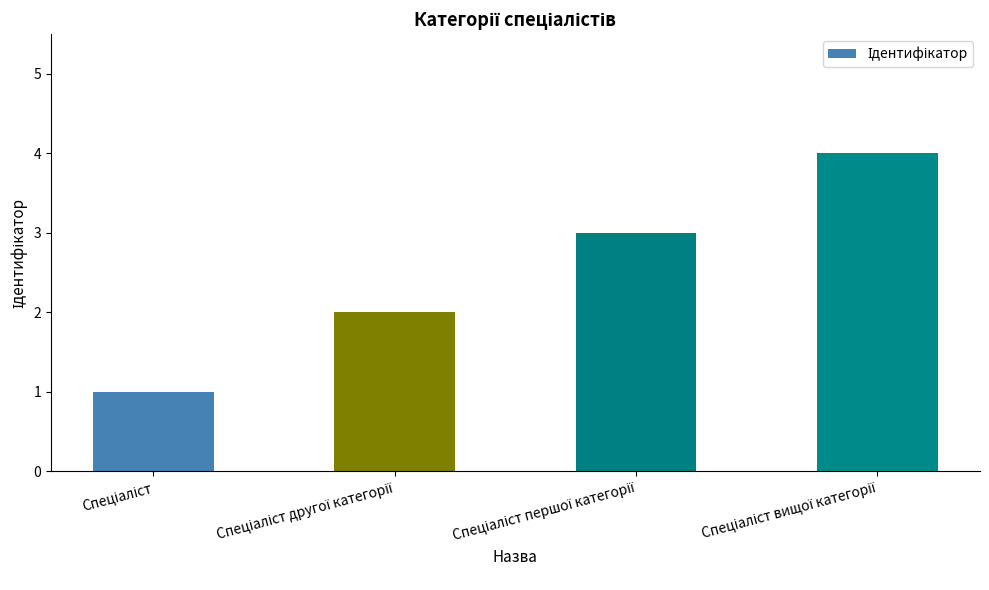

How many values are between 2 and 4?

3